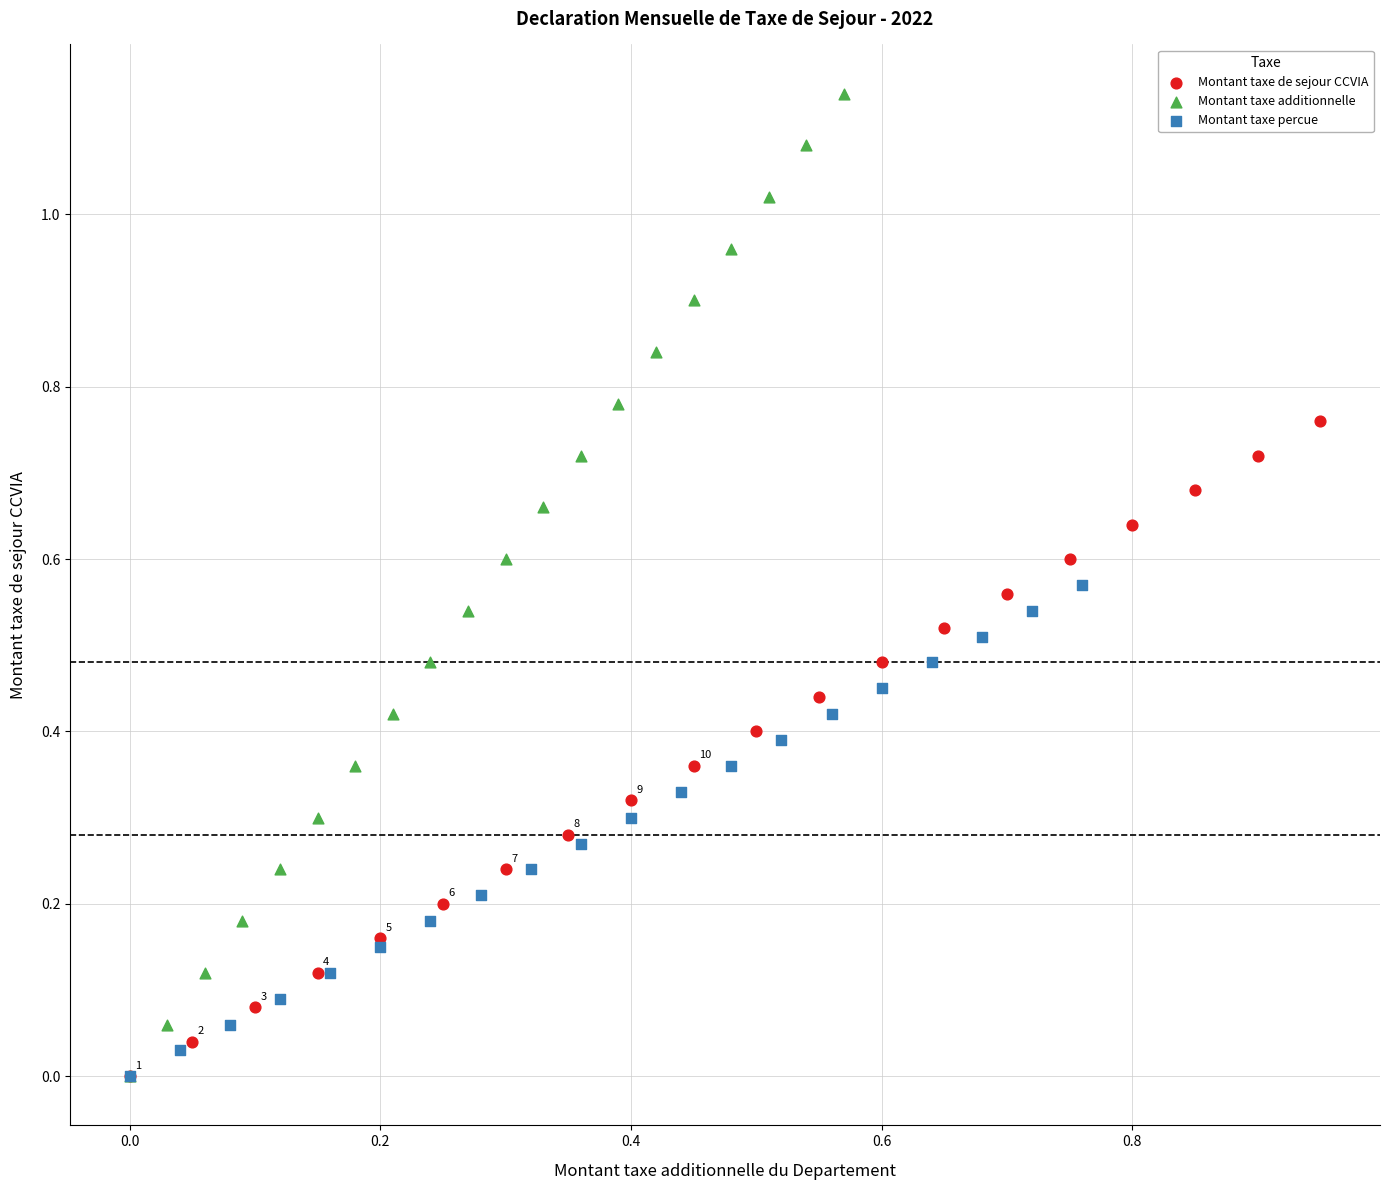

Which series has the largest Y range (max minus min)?

Montant taxe additionnelle